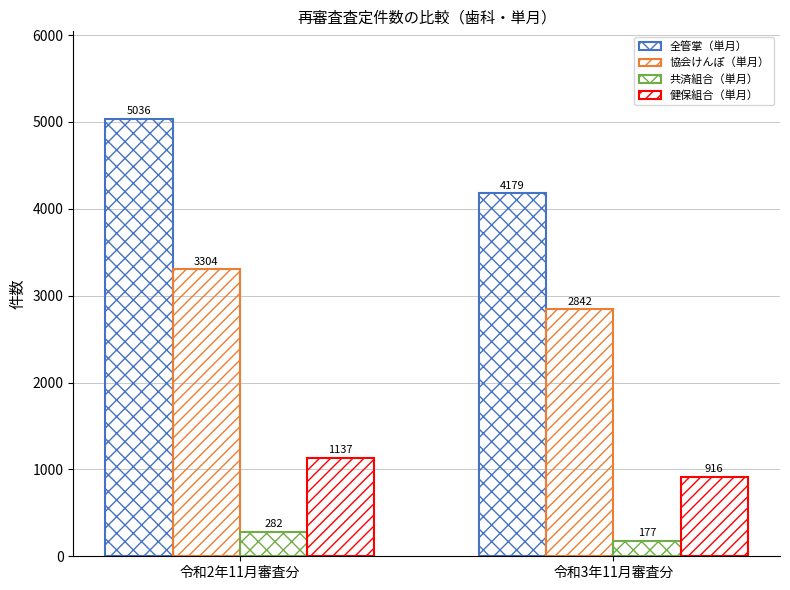

What is the sum of all 健保組合（単月） values?

2053